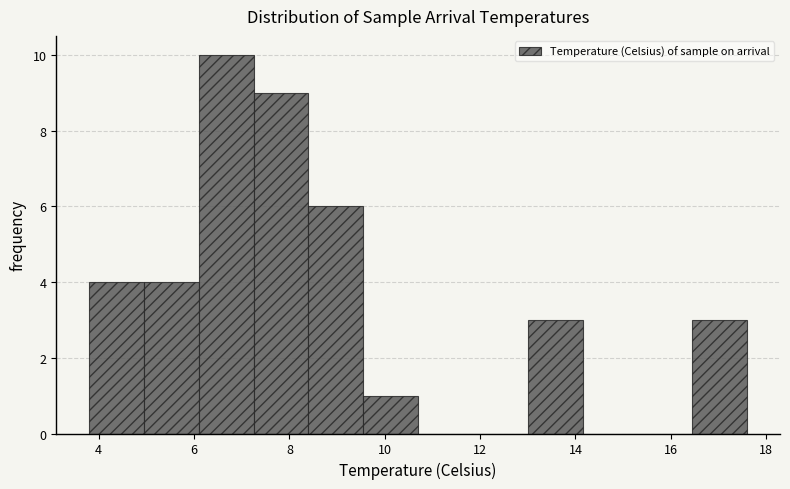

Reading left to right, list every bar in this chart as the range it spans on the x-axis followed by its height. Neither the bar edges nor the heights are printed on the chart, so give them approximately, as read against the axes.

3.80 to 4.95: 4
4.95 to 6.10: 4
6.10 to 7.25: 10
7.25 to 8.40: 9
8.40 to 9.55: 6
9.55 to 10.70: 1
10.70 to 11.85: 0
11.85 to 13.00: 0
13.00 to 14.15: 3
14.15 to 15.30: 0
15.30 to 16.45: 0
16.45 to 17.60: 3